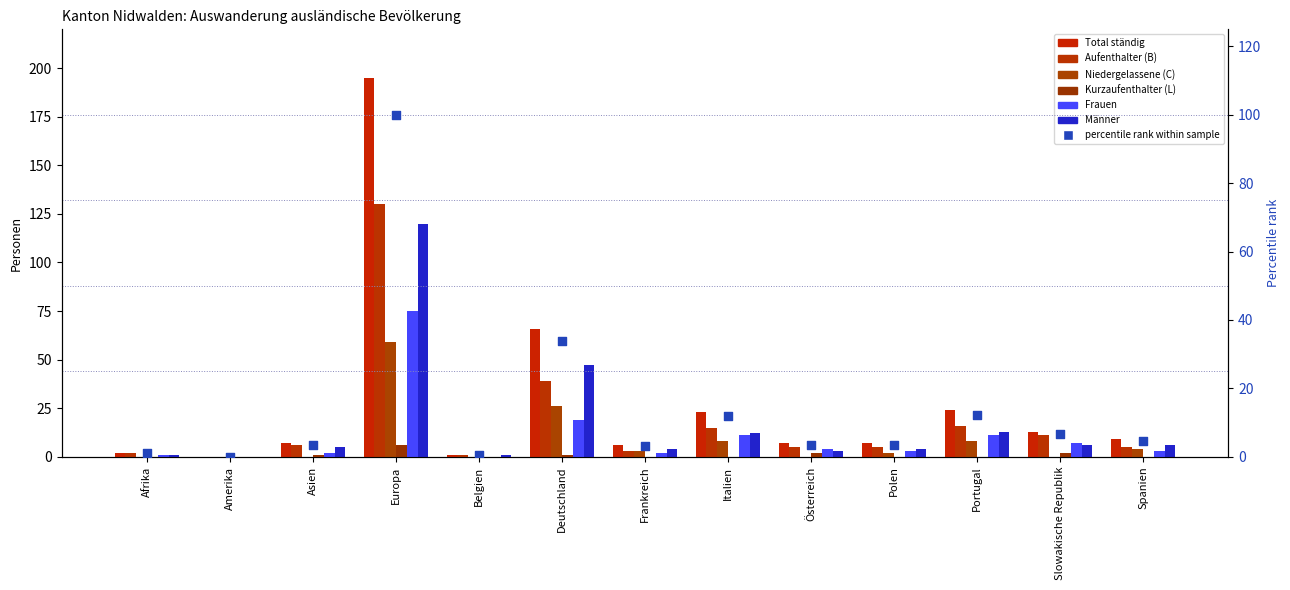

At how many categories does at least one series exceed 34?

2